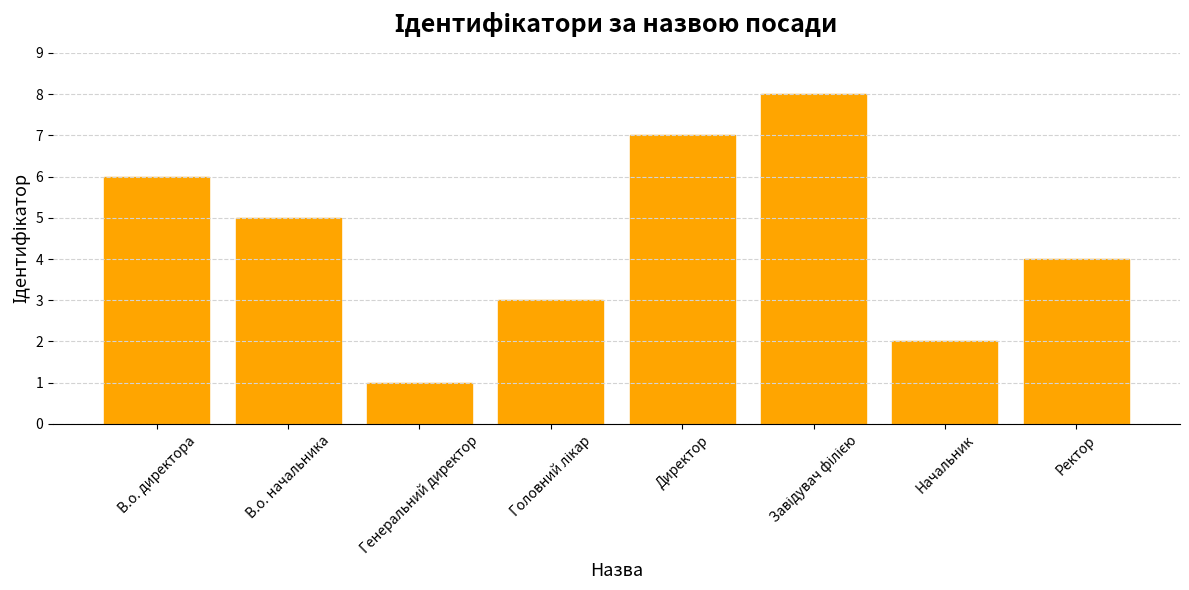

What is the change in value from Директор to Ректор?

-3